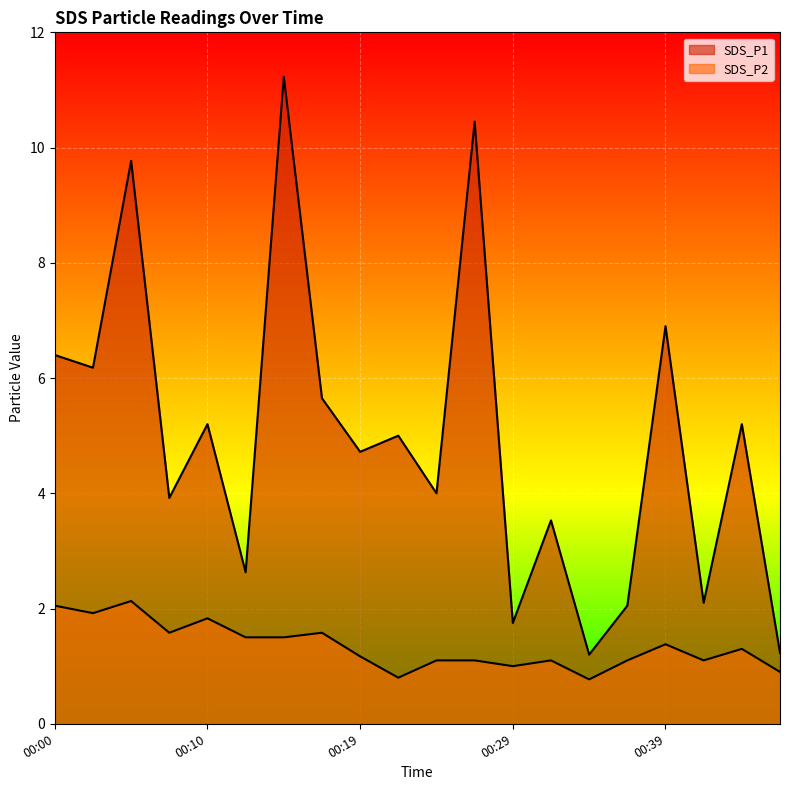

Rank the series by their average value, from highest to lowest.

SDS_P1, SDS_P2